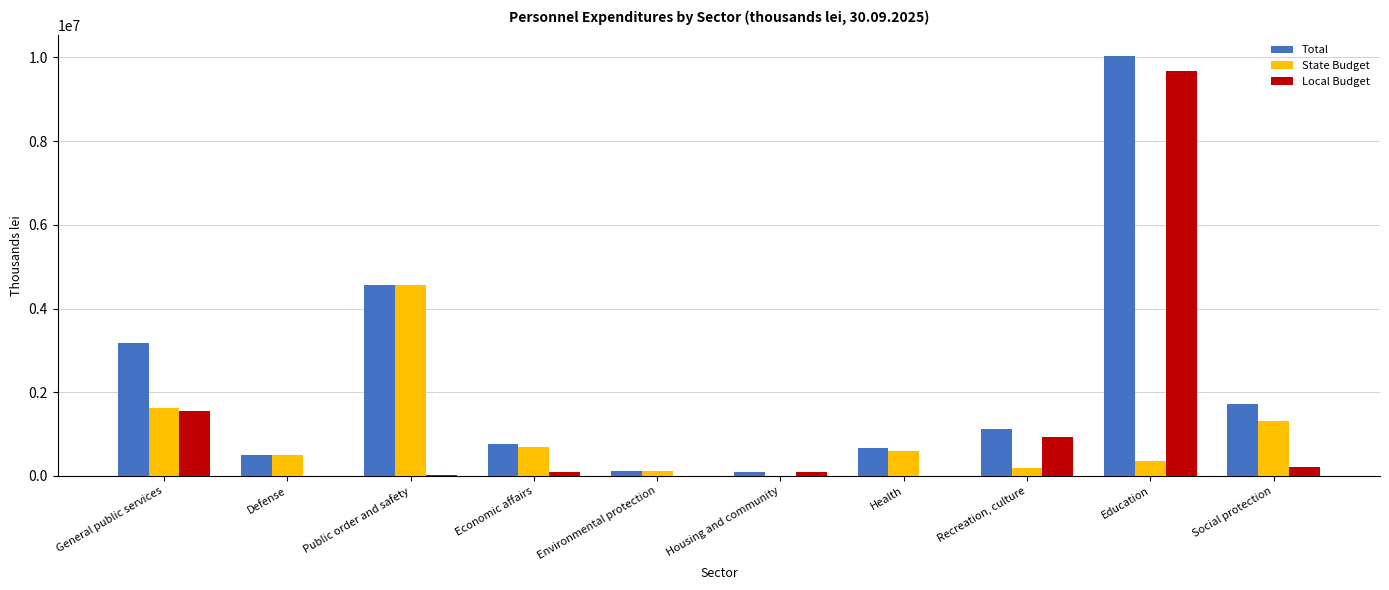

Between General public services and Public order and safety, which series saw the biggest shift?

State Budget